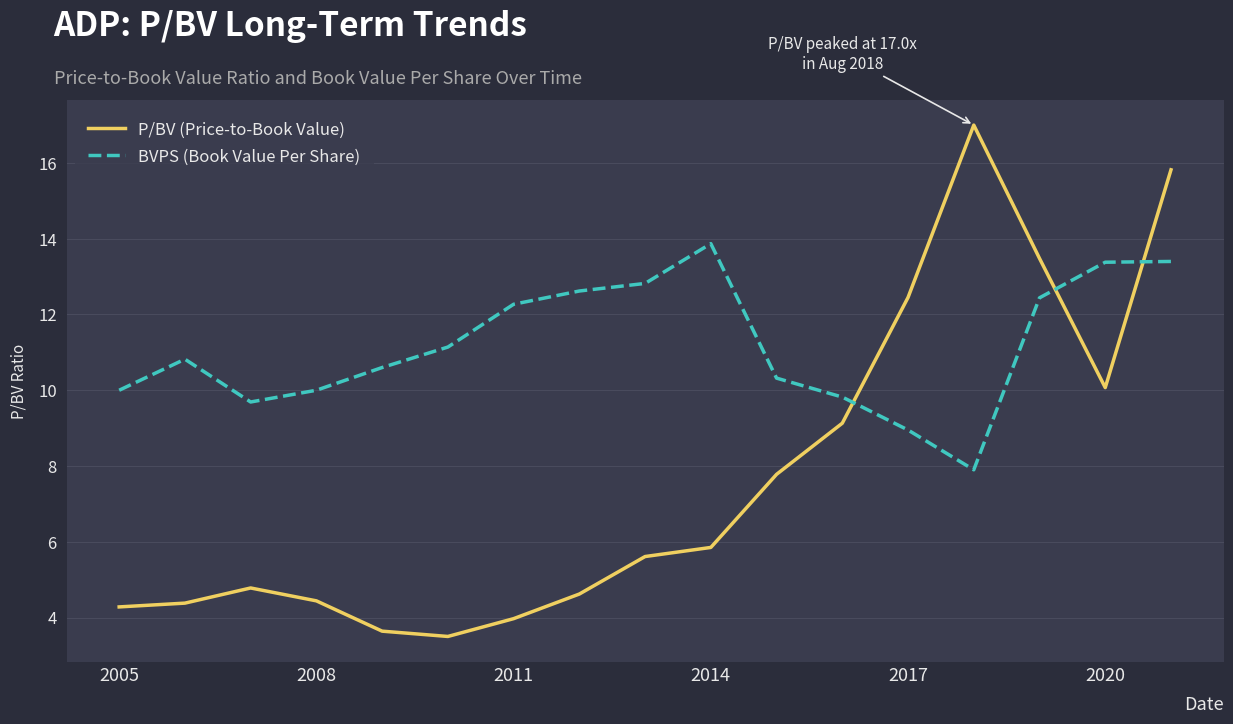

True or false: BVPS (Book Value Per Share) and P/BV (Price-to-Book Value) cross at least once.

True